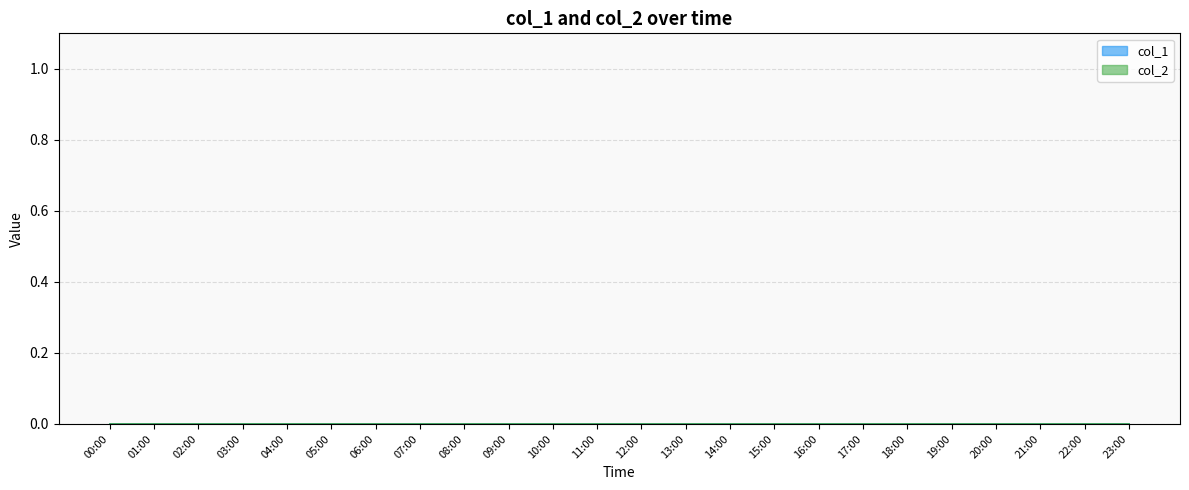

Which series changed the most between 14:00 and 15:00?

col_1